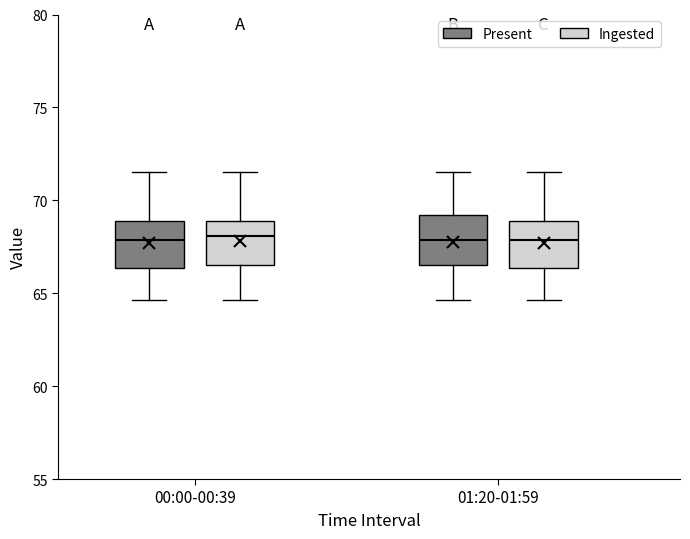

Reading left to right, read every box against the y-axis: the position of its median line, the range the box covers, and the ends of its whiskers. The values are not printed on the chart, so give them approximately, as read against the axis.

00:00-00:39 (Present): median 68.0, box 66.5 to 69.0, whiskers 64.5 to 71.5
00:00-00:39 (Ingested): median 68.0, box 66.5 to 69.0, whiskers 64.5 to 71.5
01:20-01:59 (Present): median 68.0, box 66.5 to 69.0, whiskers 64.5 to 71.5
01:20-01:59 (Ingested): median 68.0, box 66.5 to 69.0, whiskers 64.5 to 71.5